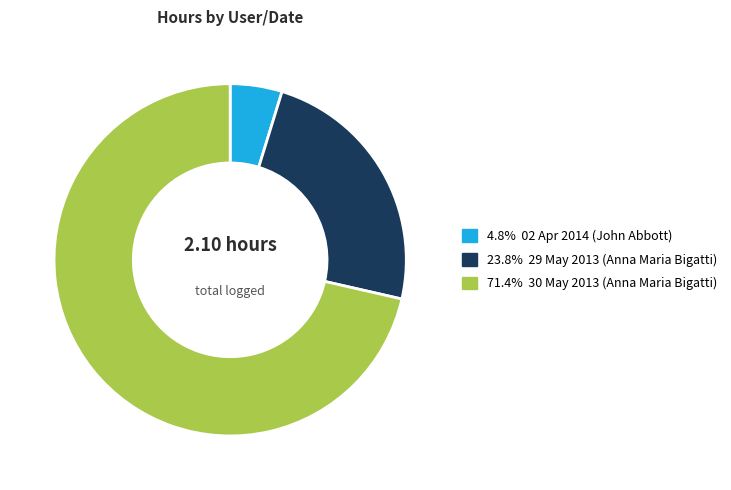

Does any single category account for the majority?

Yes